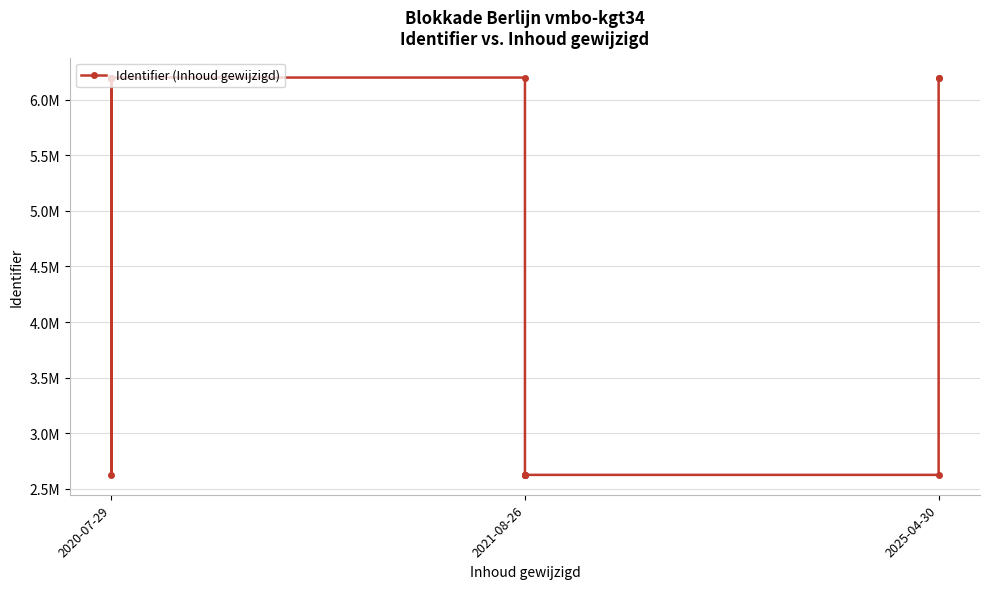

True or false: the data shows 1060929 at 10.

False